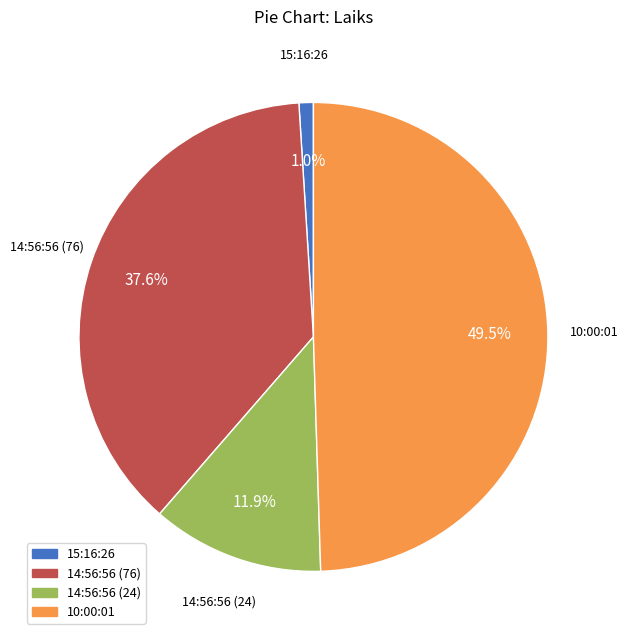

The 10:00:01 slice represents 58% of the pie. True or false?

False